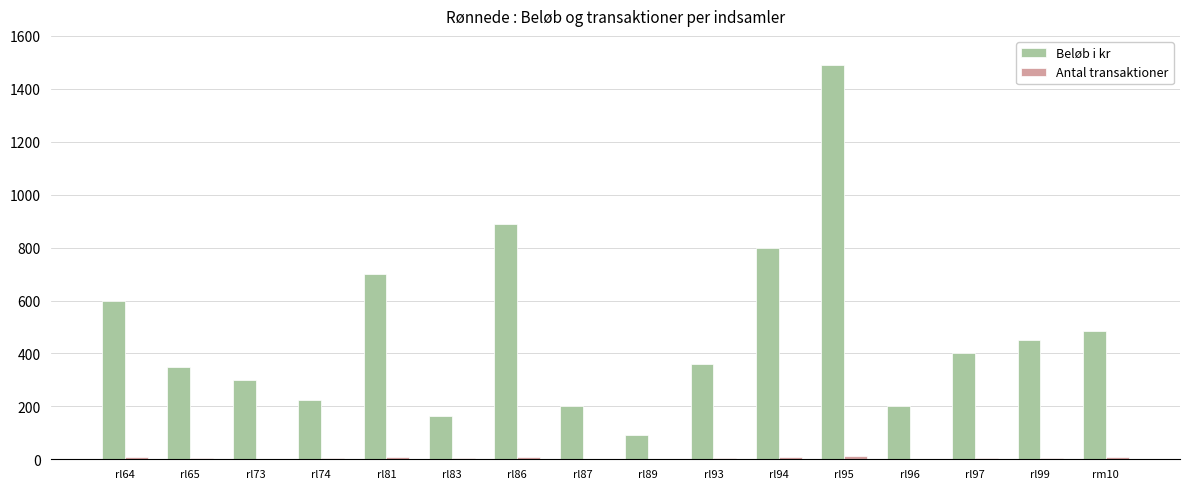

Where is Beløb i kr nearest to the value 790?

rl94